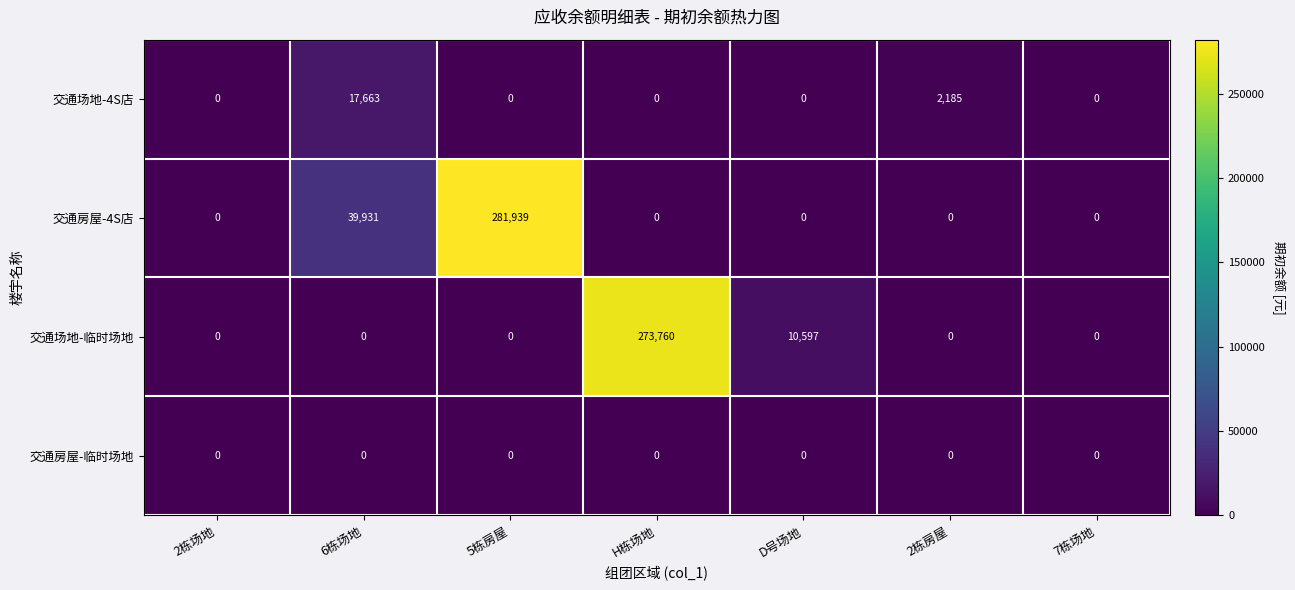

What is the average value of the 交通场地-临时场地 series?

40622